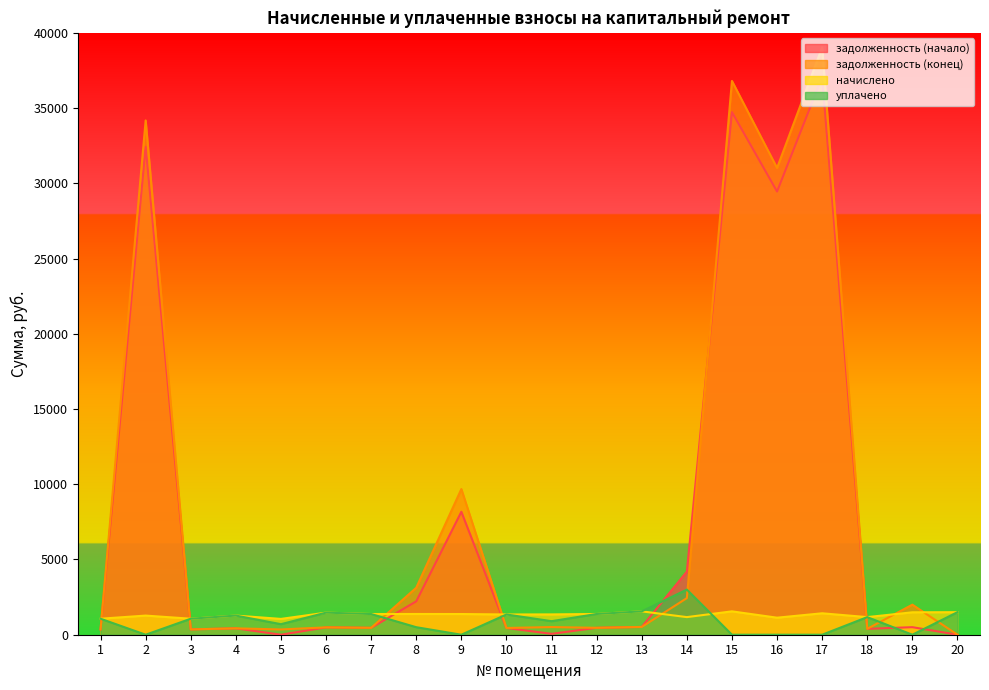

Does the chart display data point markers on the line(s)?

No